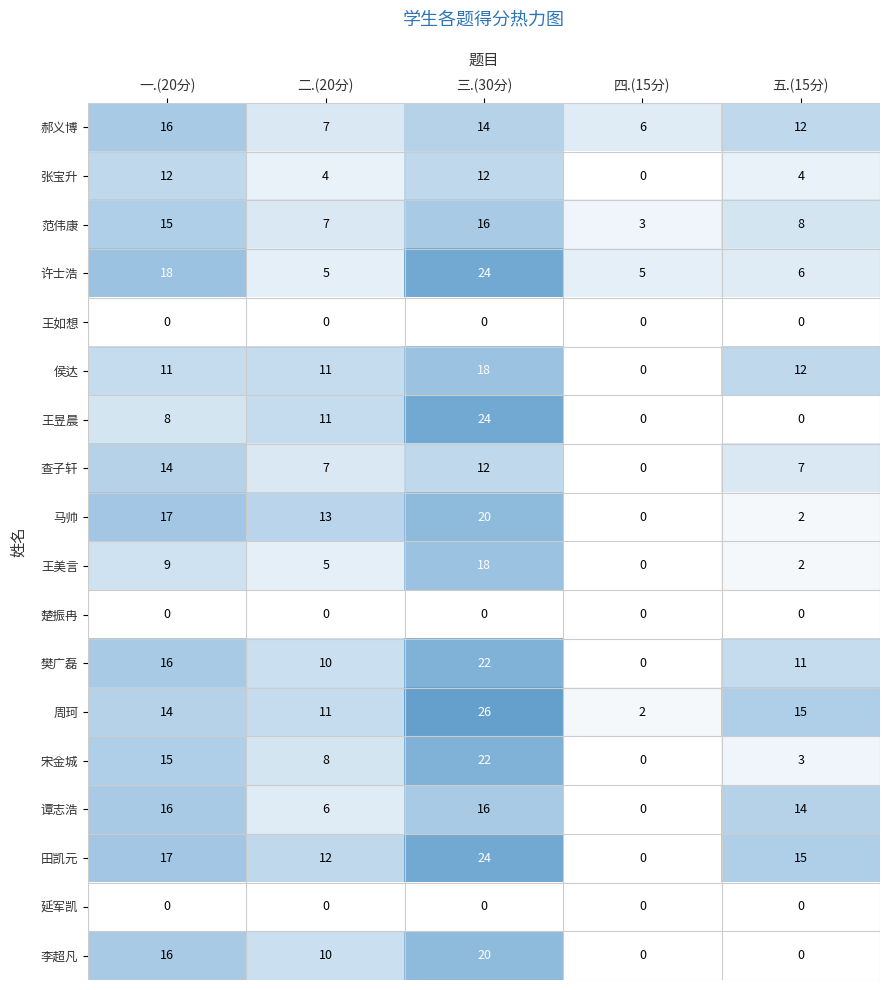

True or false: 王昱晨 has a value of 8 at 一.(20分).

True